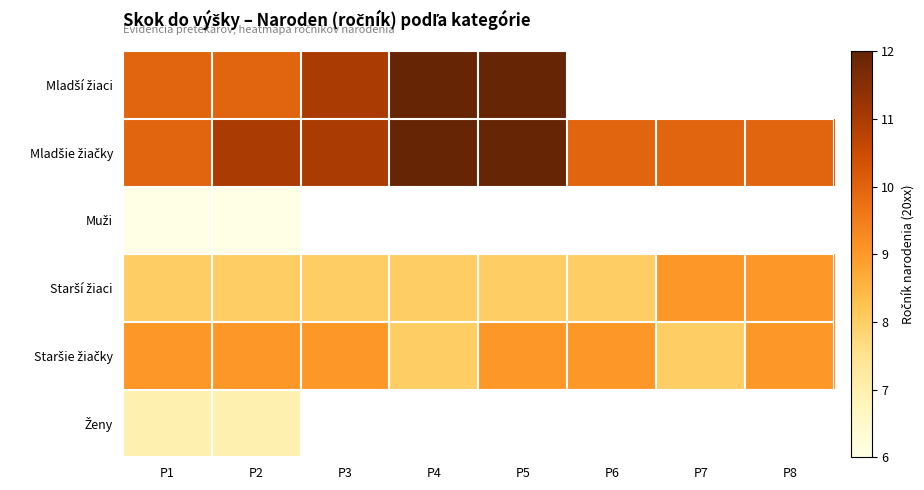

Which series has the largest total across all categories?

Mladšie žiačky